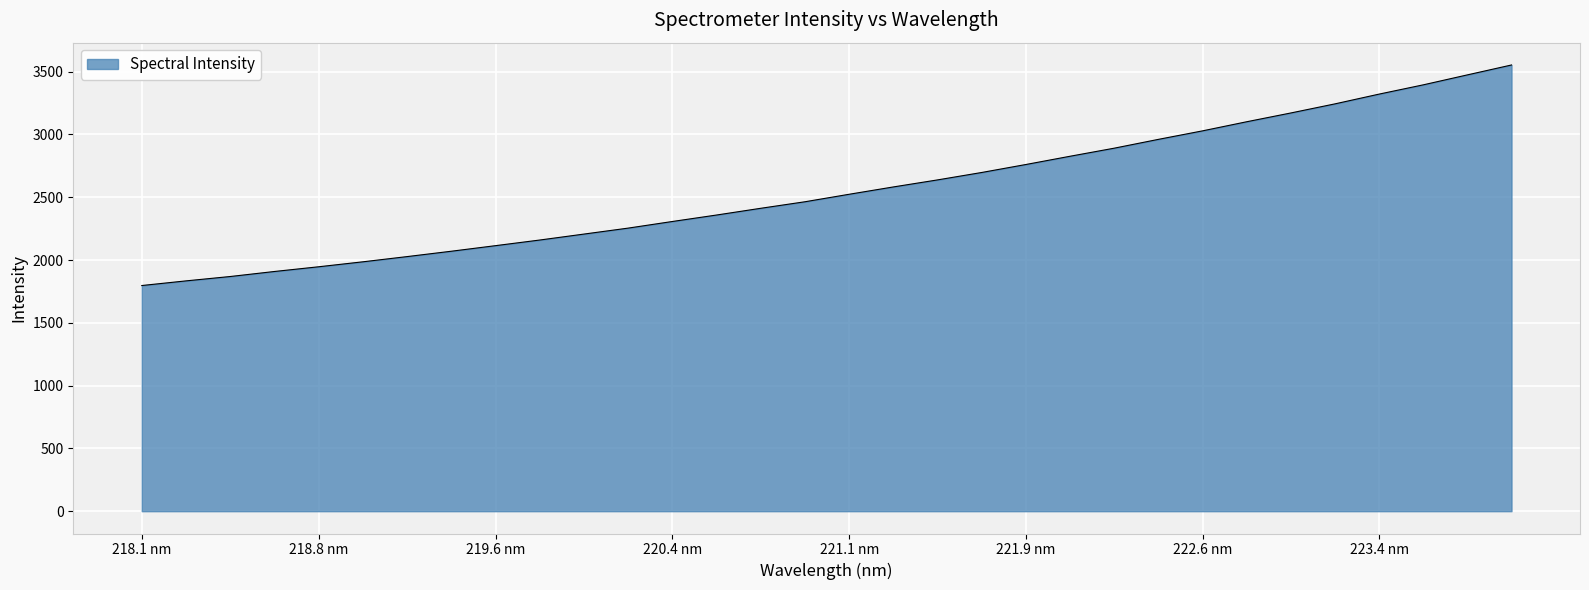

How many lines are shown in the chart?

1